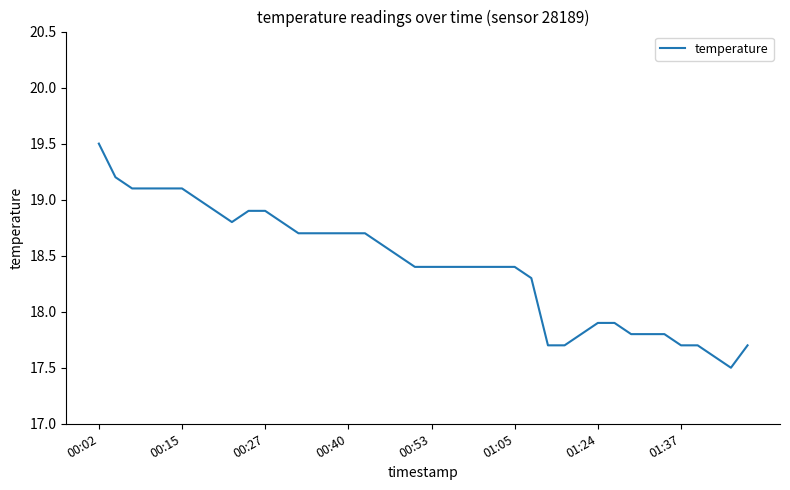

What is the greatest value displayed?

19.5